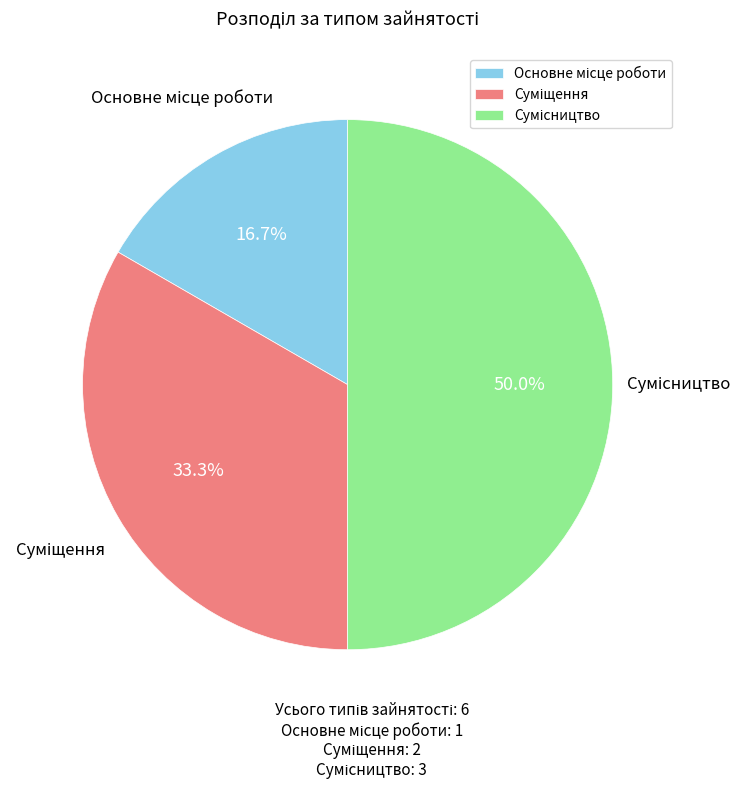

The Сумісництво slice represents 42% of the pie. True or false?

False